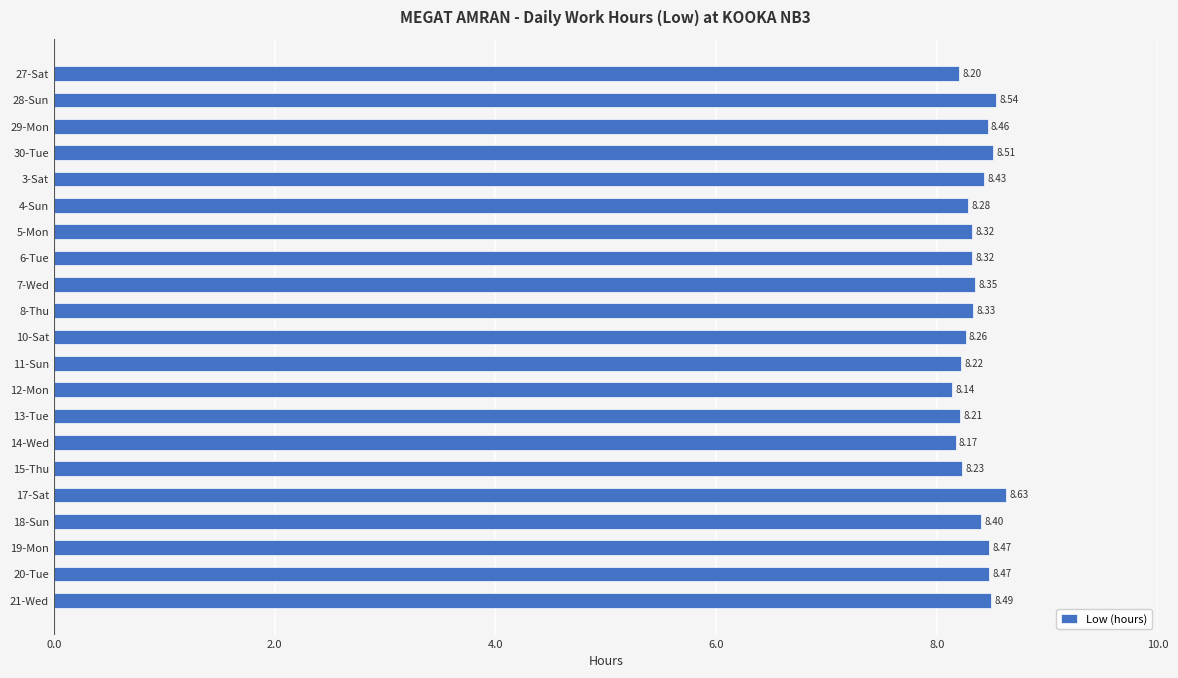

What is the ratio of the value at 5-Mon to the value at 13-Tue?

1.0